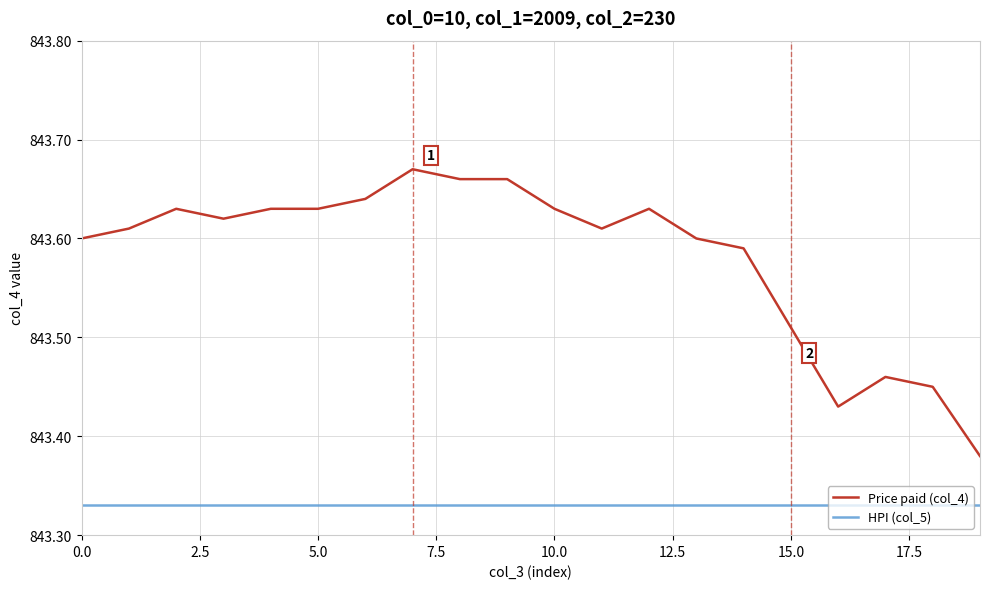

Rank the series by their average value, from highest to lowest.

Price paid (col_4), HPI (col_5)